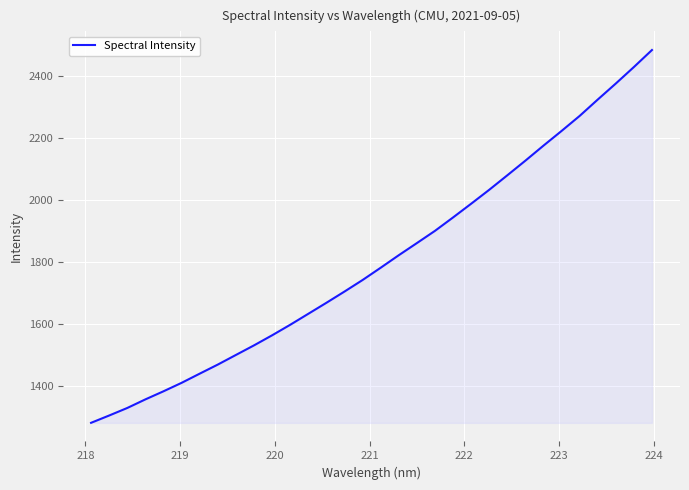

Count the number of categories in the chart.

32